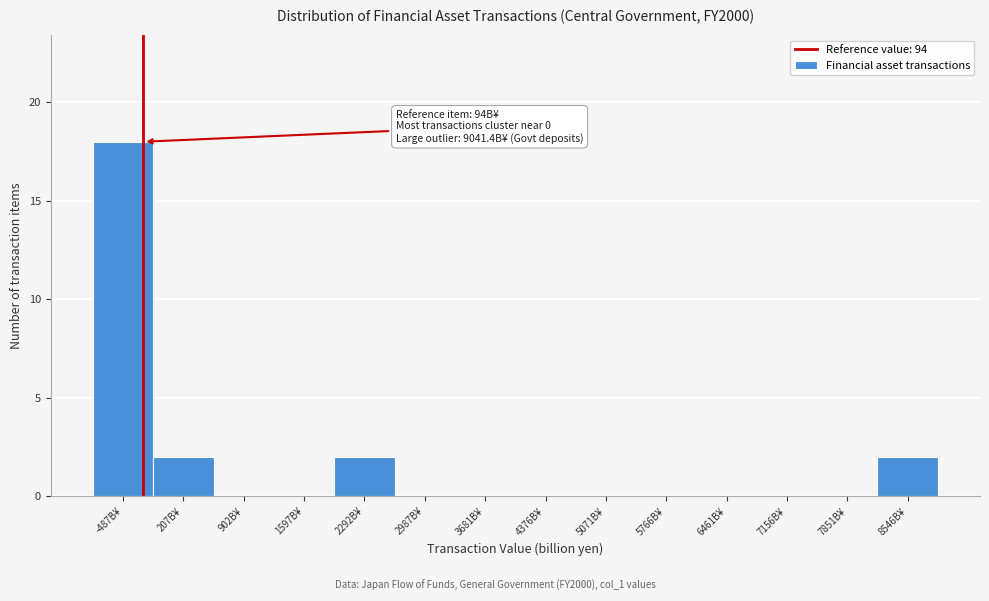

Reading left to right, list all the values displayed in this chart.

-487B¥=18	207B¥=2	902B¥=0	1597B¥=0	2292B¥=2	2987B¥=0	3681B¥=0	4376B¥=0	5071B¥=0	5766B¥=0	6461B¥=0	7156B¥=0	7851B¥=0	8546B¥=2